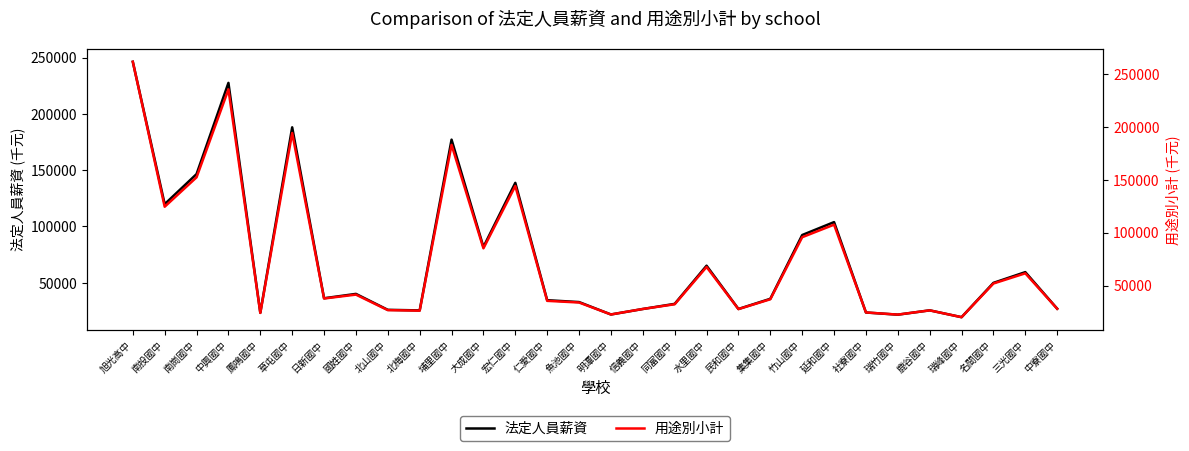

Which series has the widest spread of values?

用途別小計